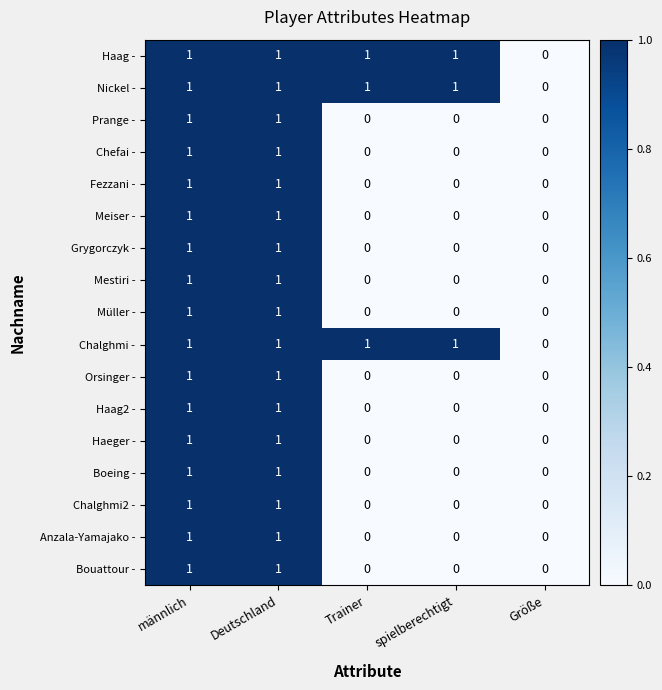

How many series are shown in this chart?

17